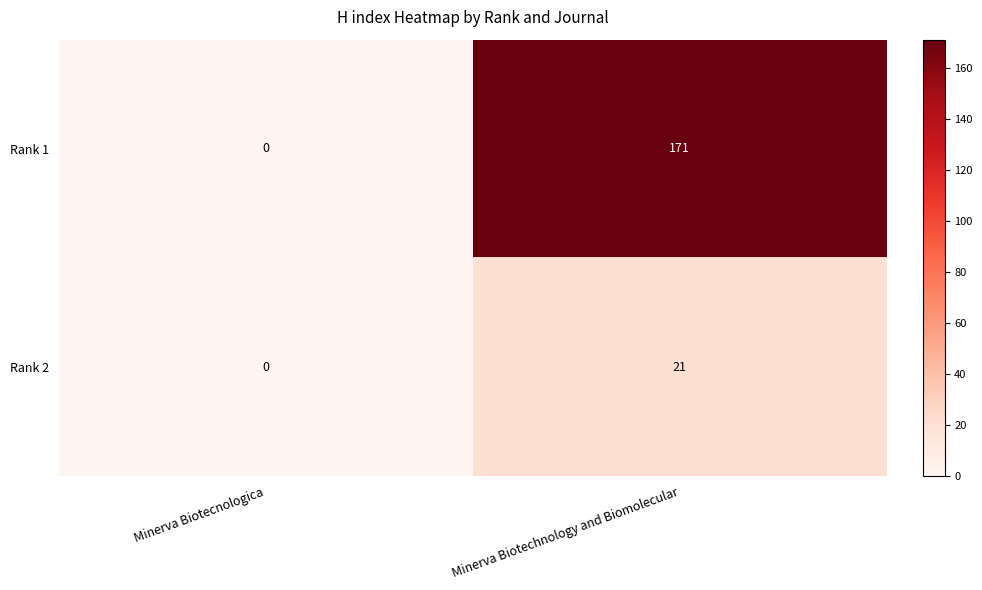

At which category is the sum across all series the highest?

Minerva Biotechnology and Biomolecular